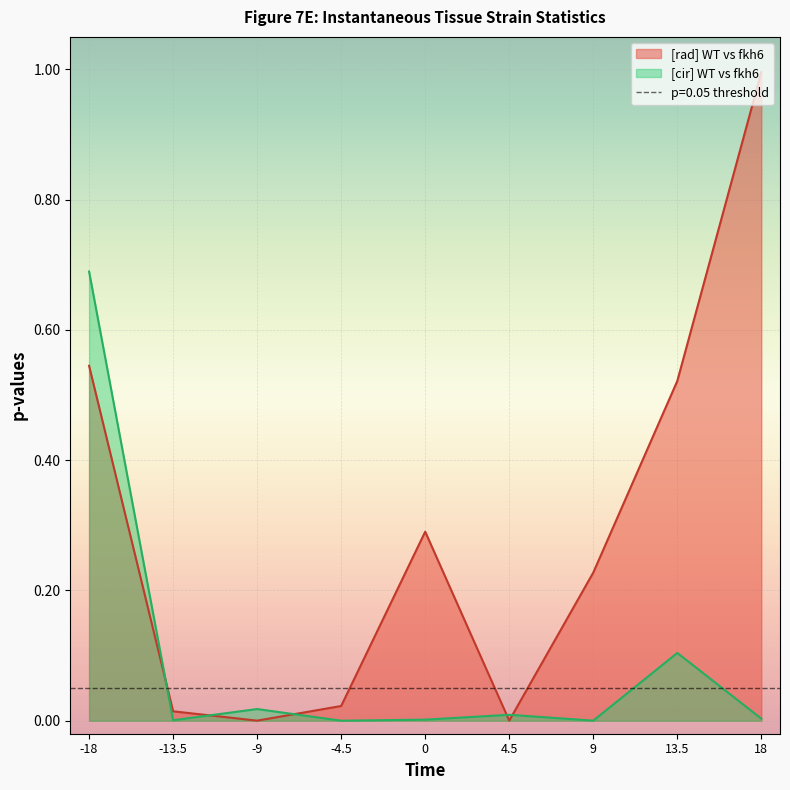

At how many categories does at least one series exceed 0?

9